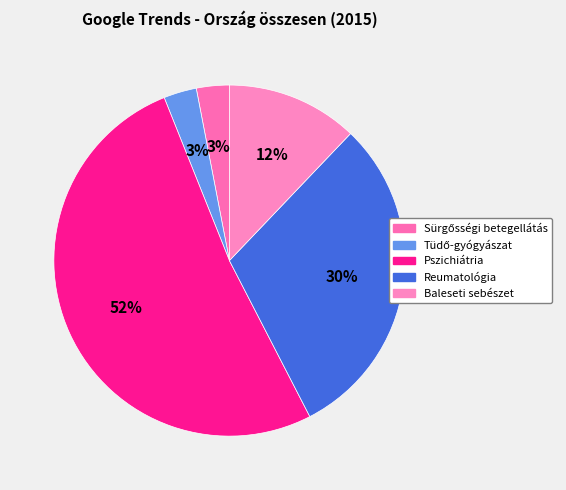

To the nearest percent, what is the combined percentage of Baleseti sebészet and Pszichiátria?

64%